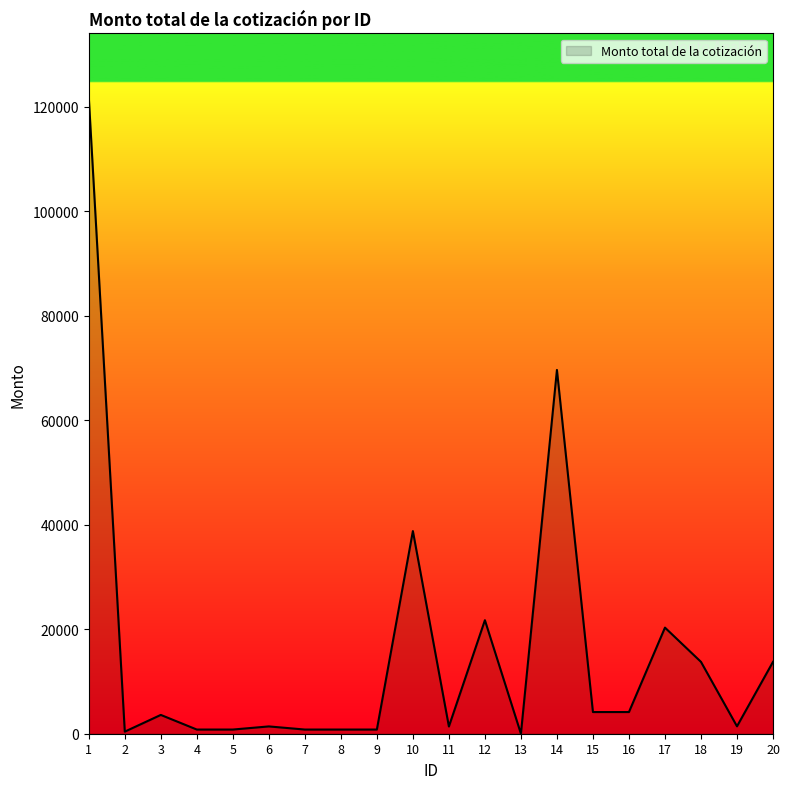

What is the greatest value displayed?

121800.0